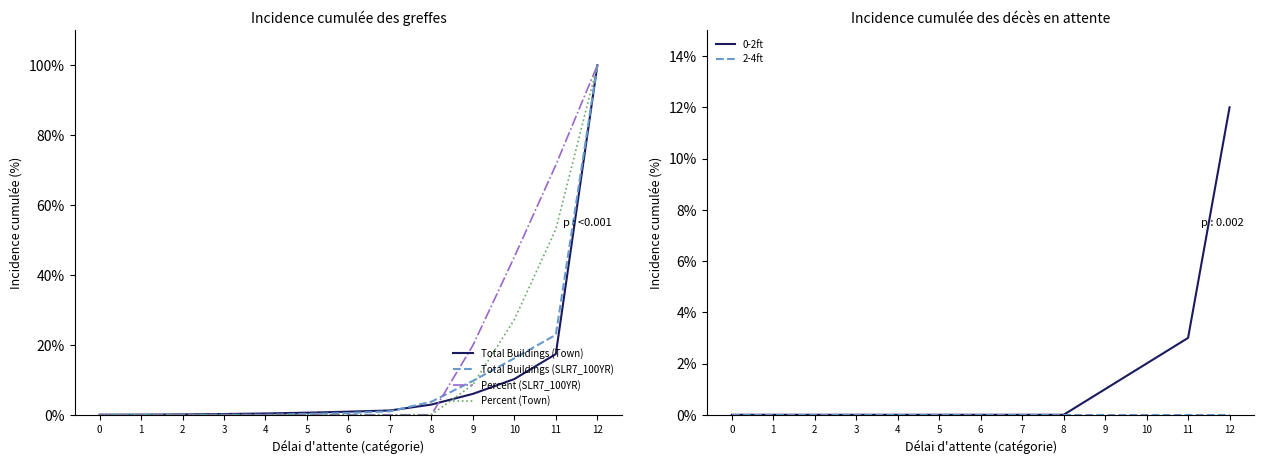

Rank the categories by 0-2ft value from highest to lowest.

12, 11, 10, 9, 0, 1, 2, 3, 4, 5, 6, 7, 8